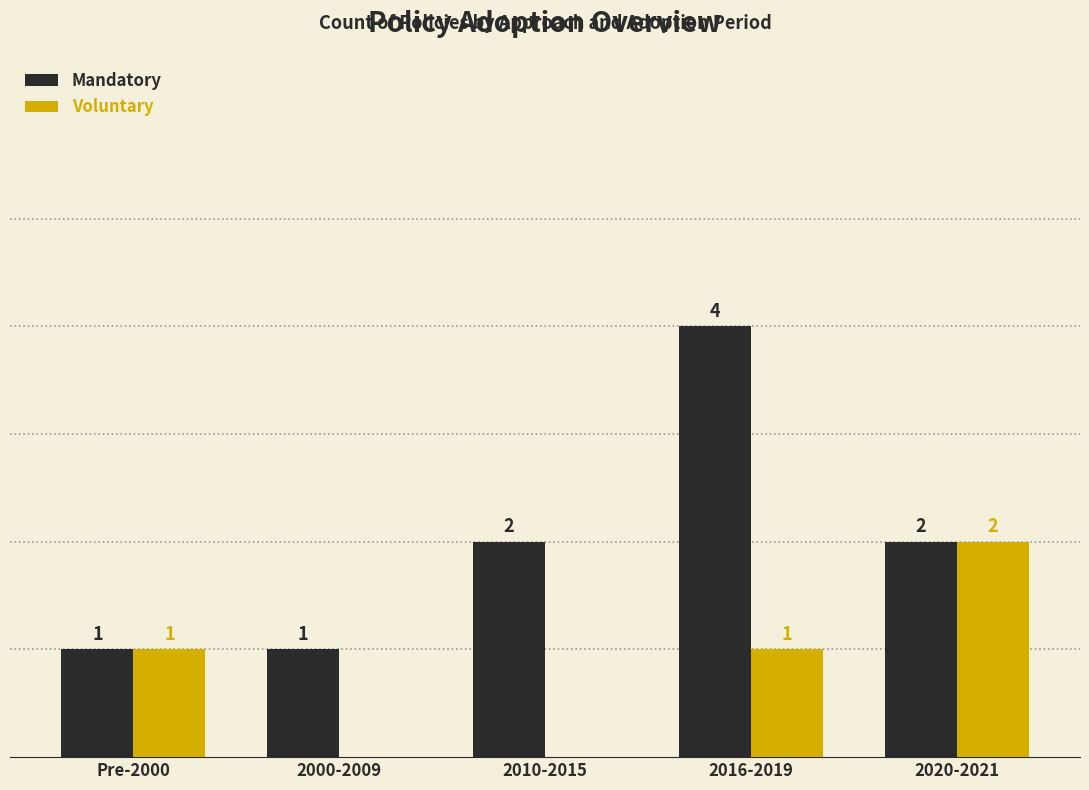

Which category has the highest value in the Voluntary series?

2020-2021